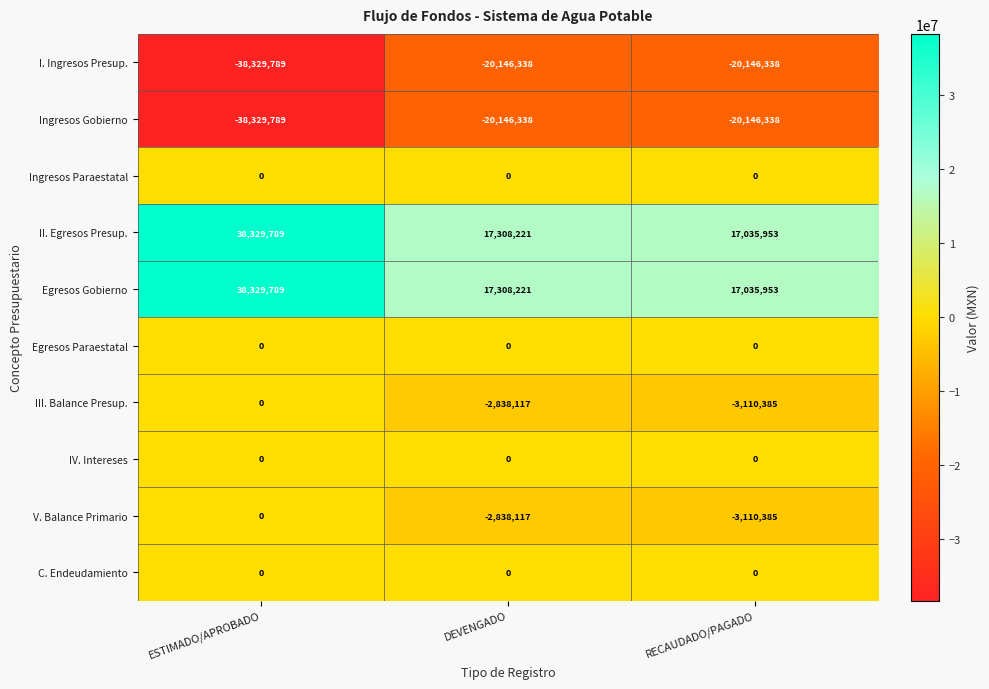

Which category has the lowest value across all series?

ESTIMADO/APROBADO